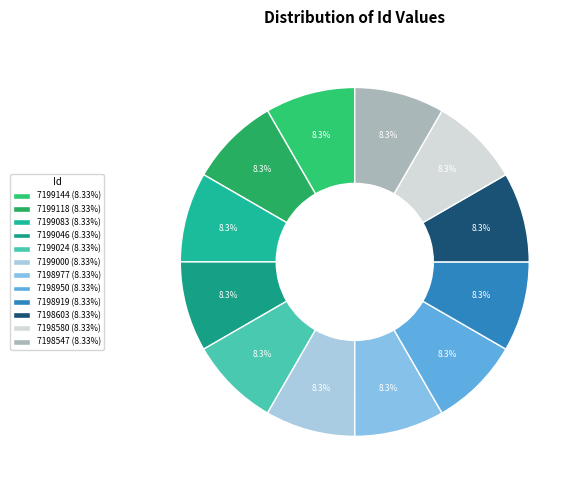

Does any single category account for the majority?

No